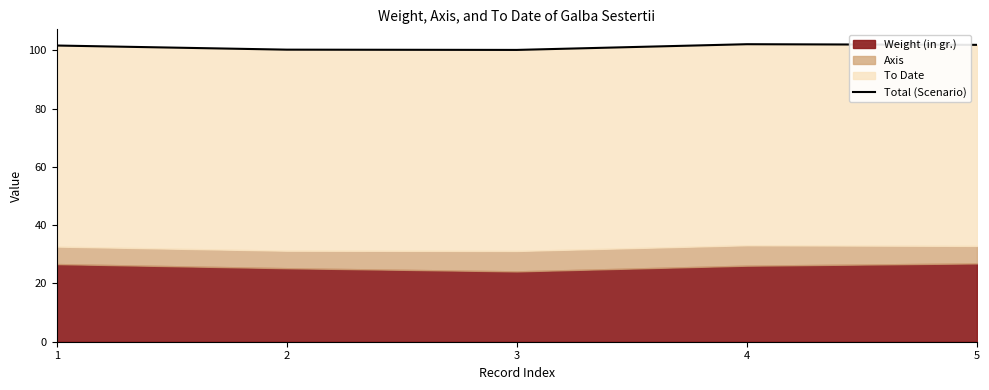

True or false: the data has more than 1 interior local peaks.

False